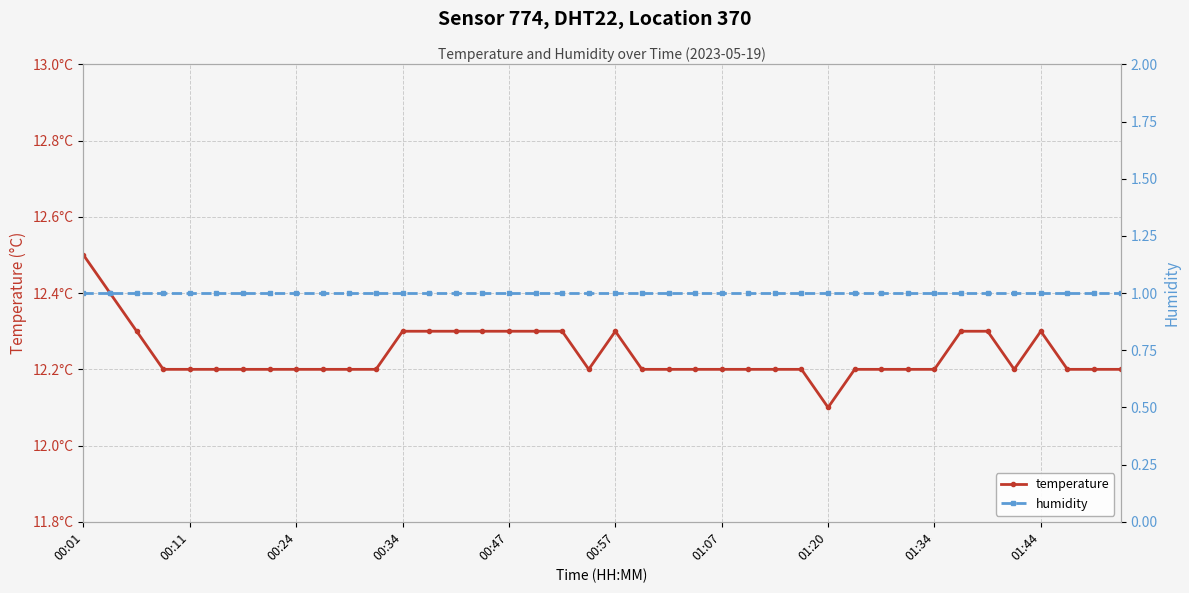

True or false: humidity has a value of 1.0 at 01:44.

True